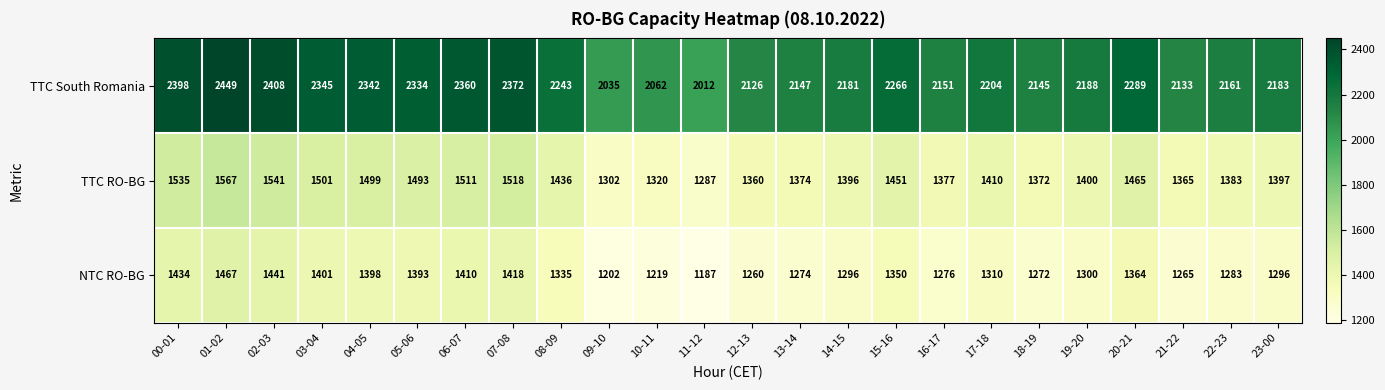

Which series changed the most between 01-02 and 13-14?

TTC South Romania